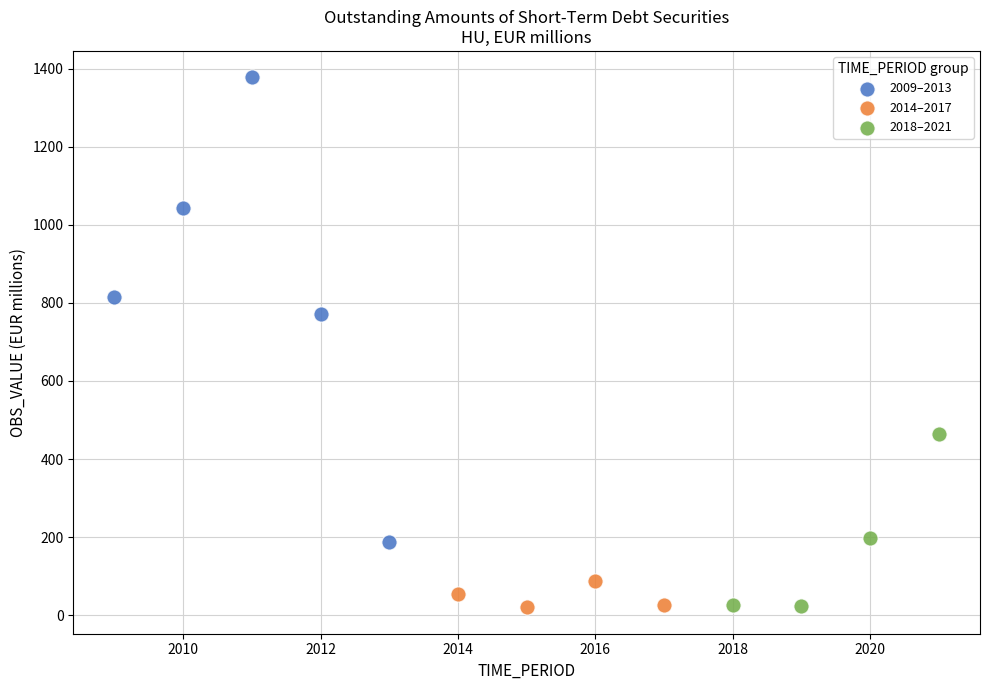

Which series contains the highest Y value?

2009–2013